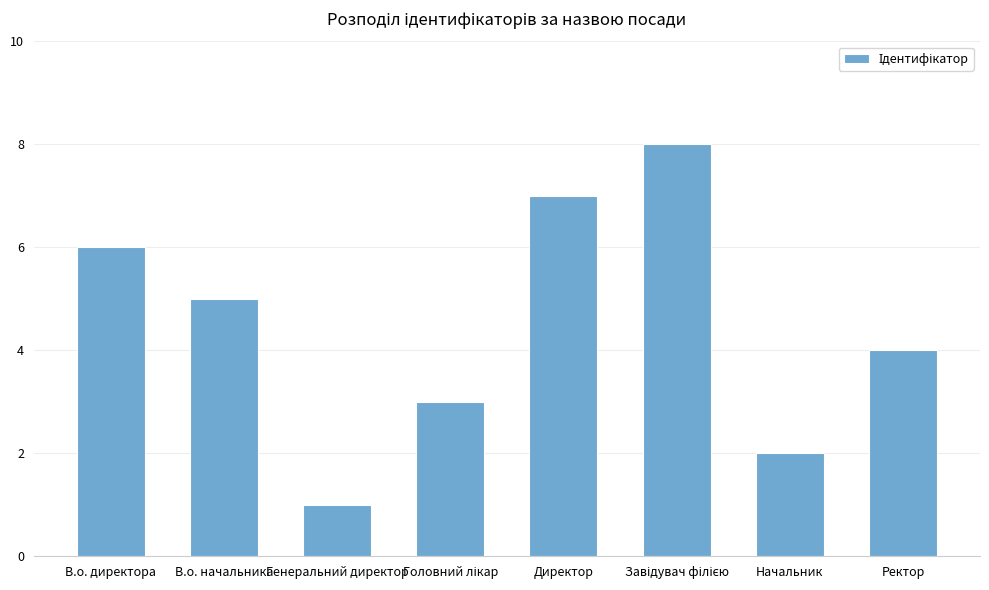

True or false: the data shows 1 at Директор.

False